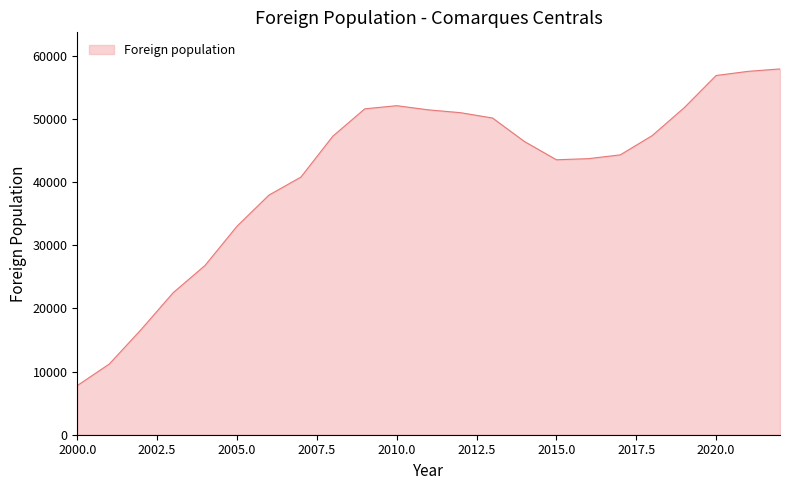

What is the greatest value displayed?

57903